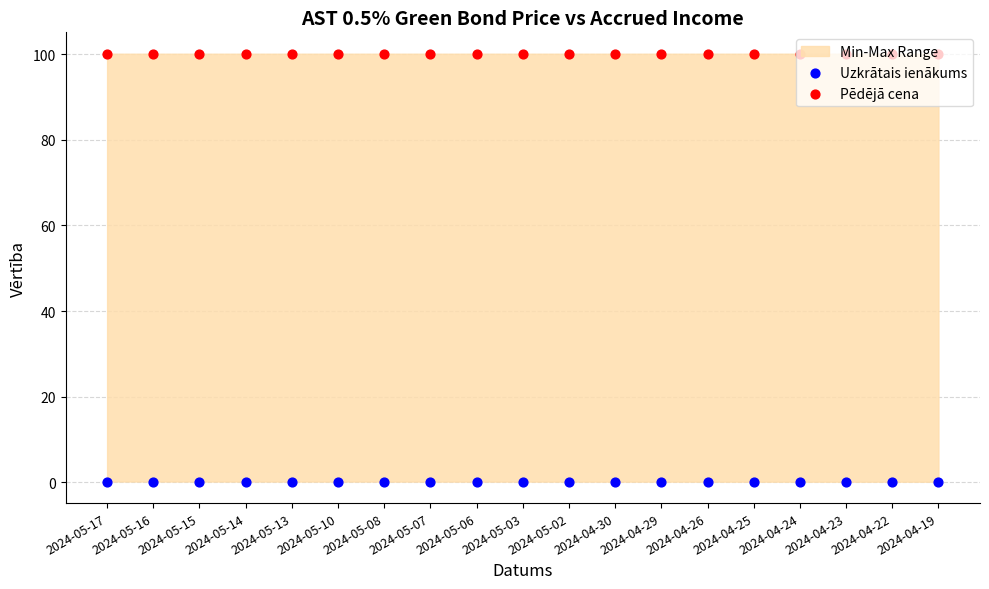

At how many categories does at least one series exceed 3?

19